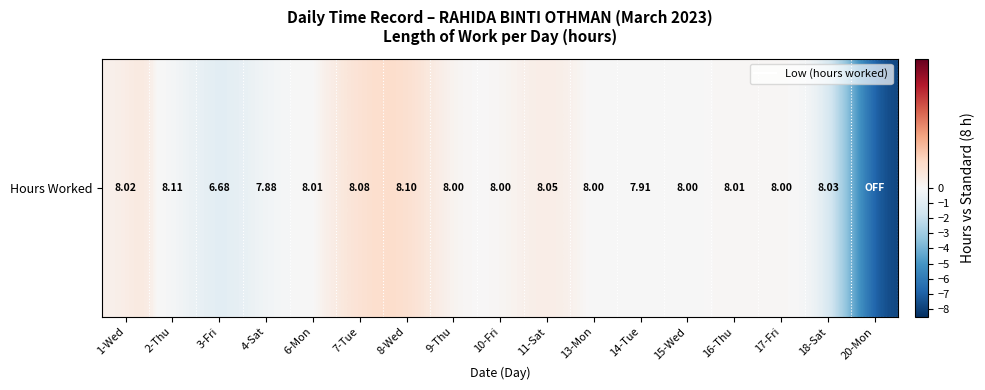

What is the change in value from 1-Wed to 3-Fri?

-1.3